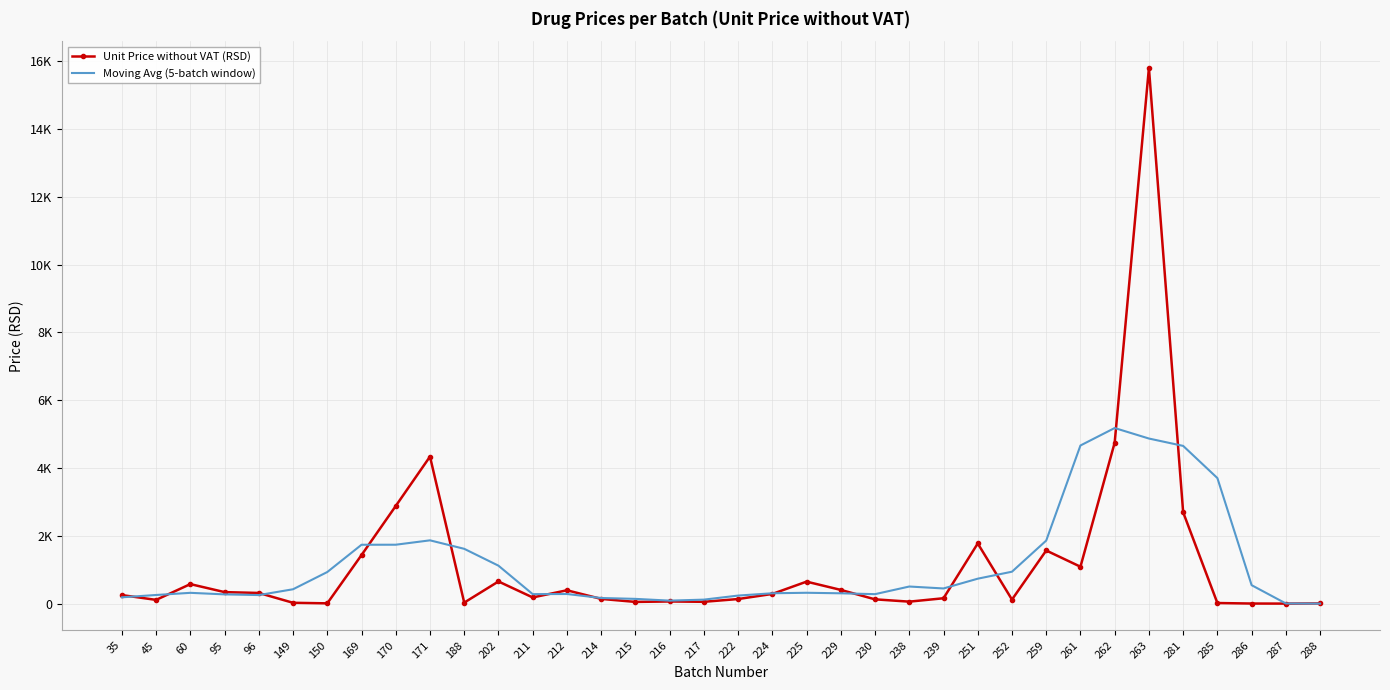

What are all the series names shown in the legend?

Unit Price without VAT (RSD), Moving Avg (5-batch window)